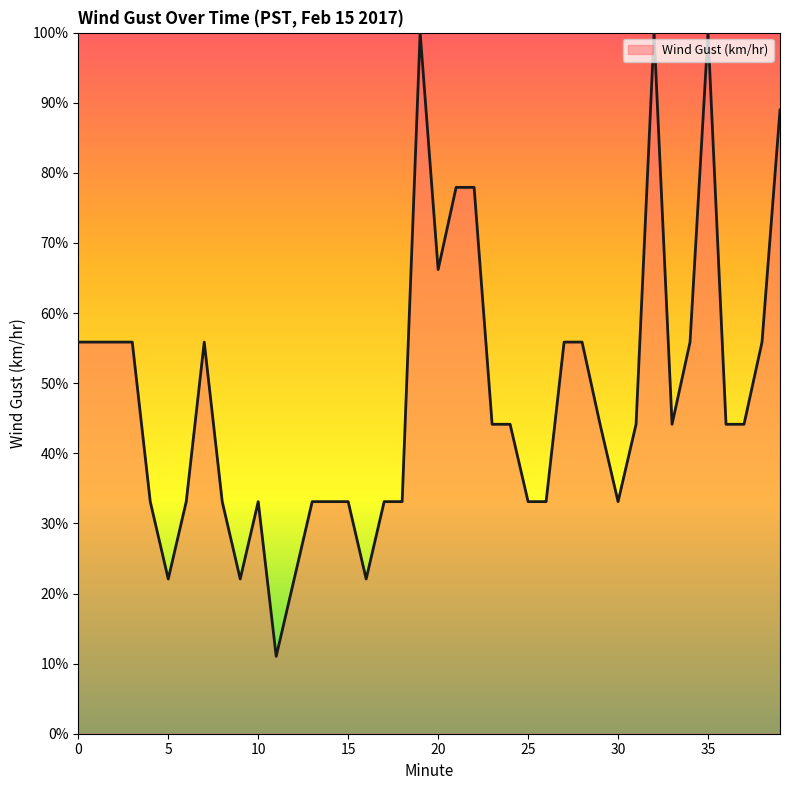

What is the difference between the maximum and minimum values?

89.0